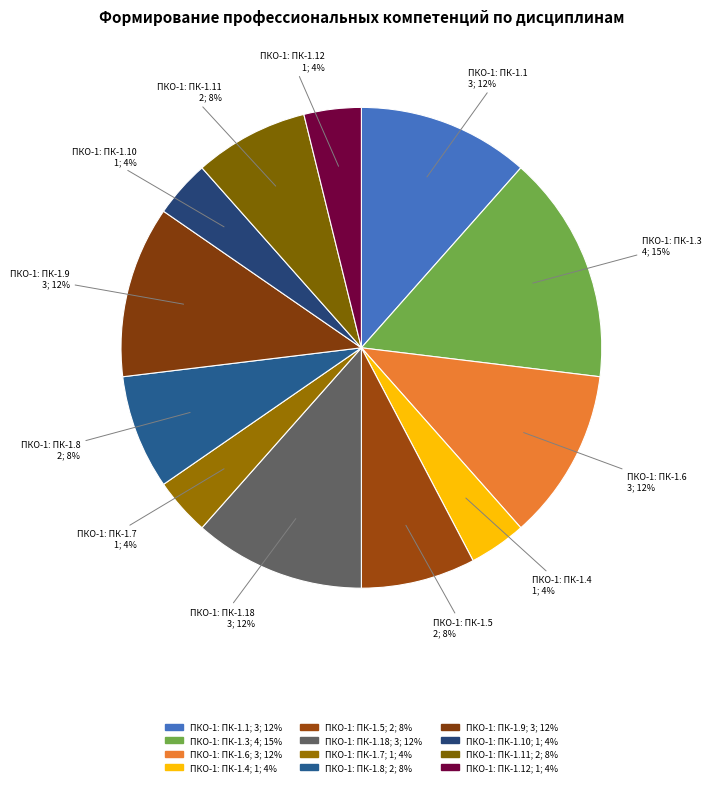

Does any single category account for the majority?

No